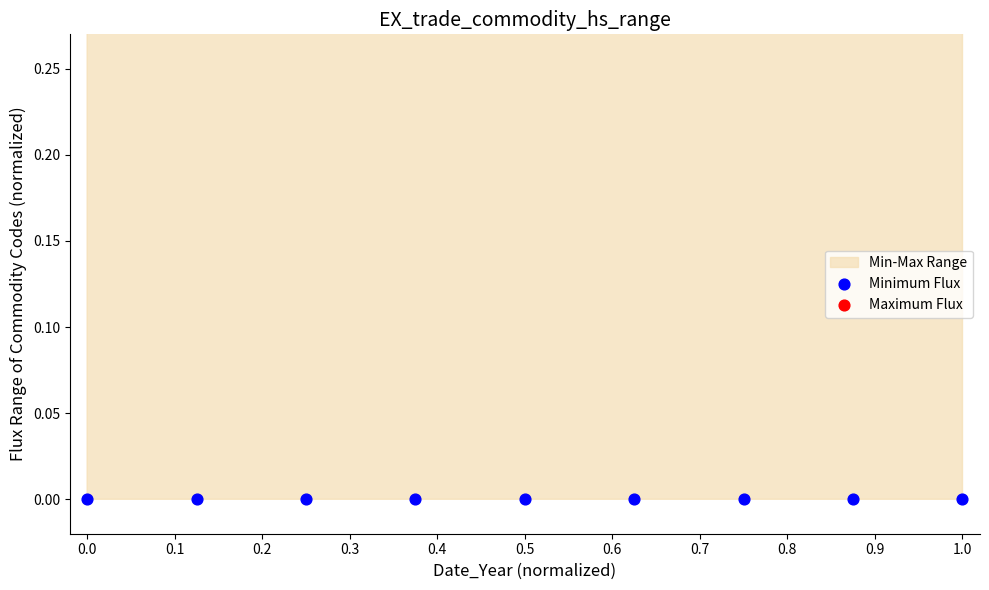

Which series contains the highest Y value?

Maximum Flux